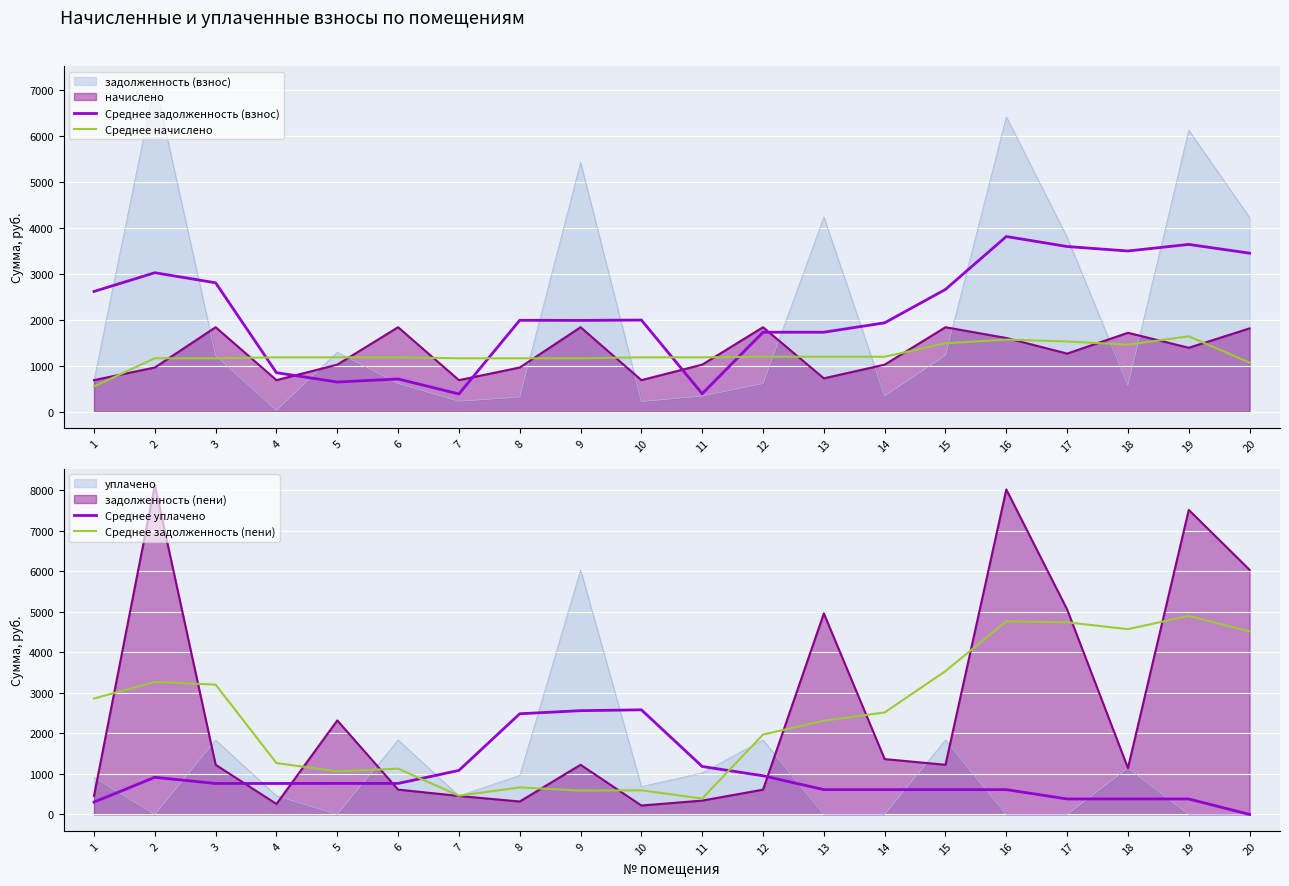

True or false: Среднее начислено has more than 1 interior local peaks.

True